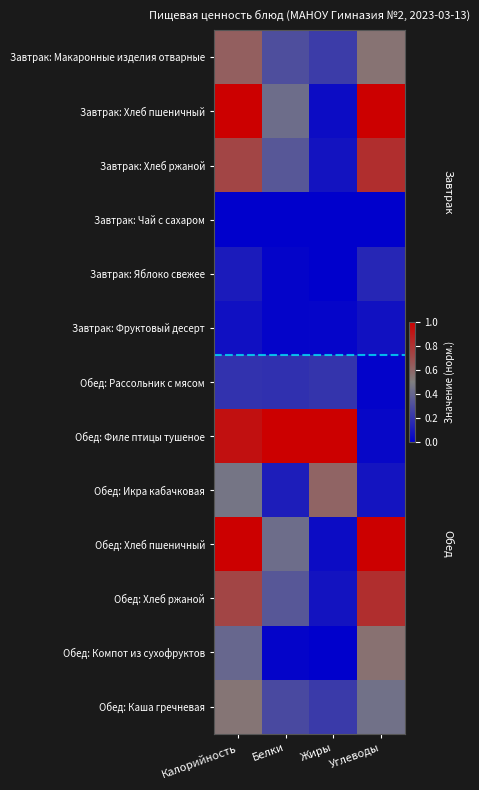

At which category does the chart reach its peak across all series?

Калорийность